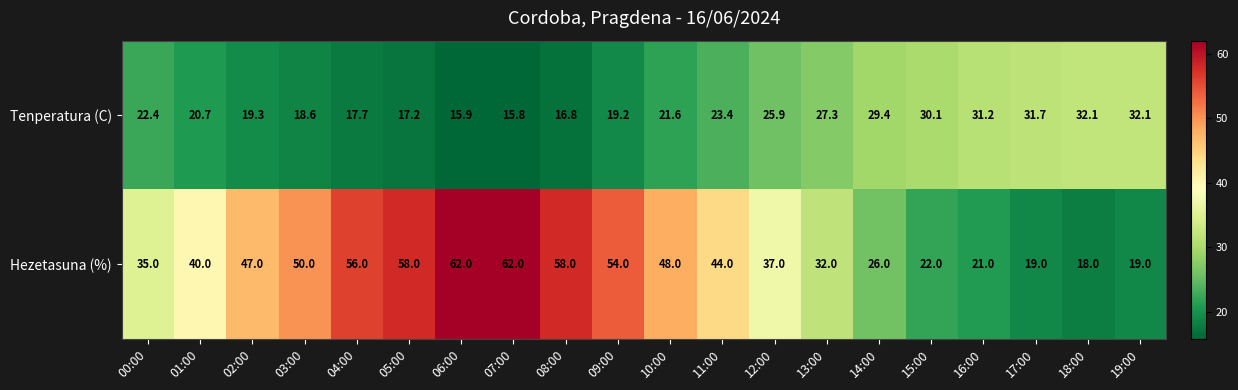

At how many categories does at least one series exceed 21?

20